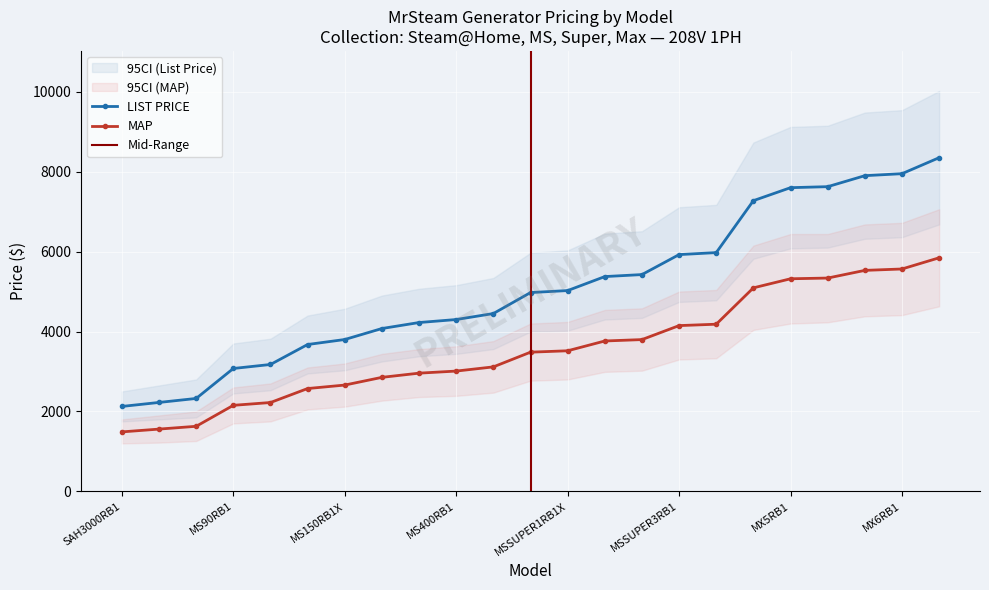

List the series in order of their overall mean, lowest first.

MAP, LIST PRICE